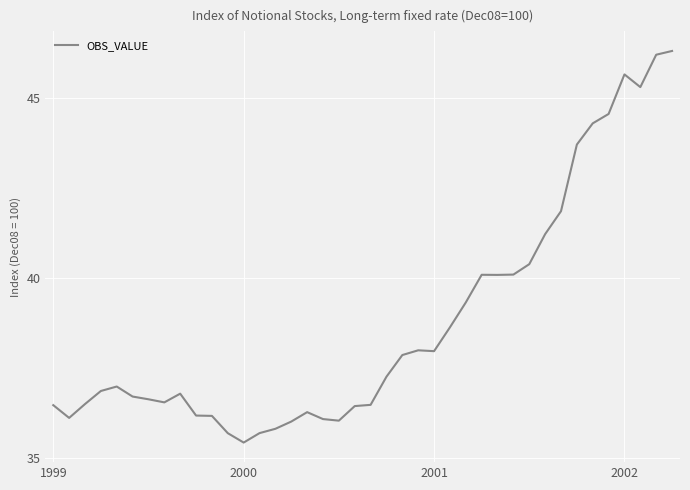

How many series are shown in this chart?

1